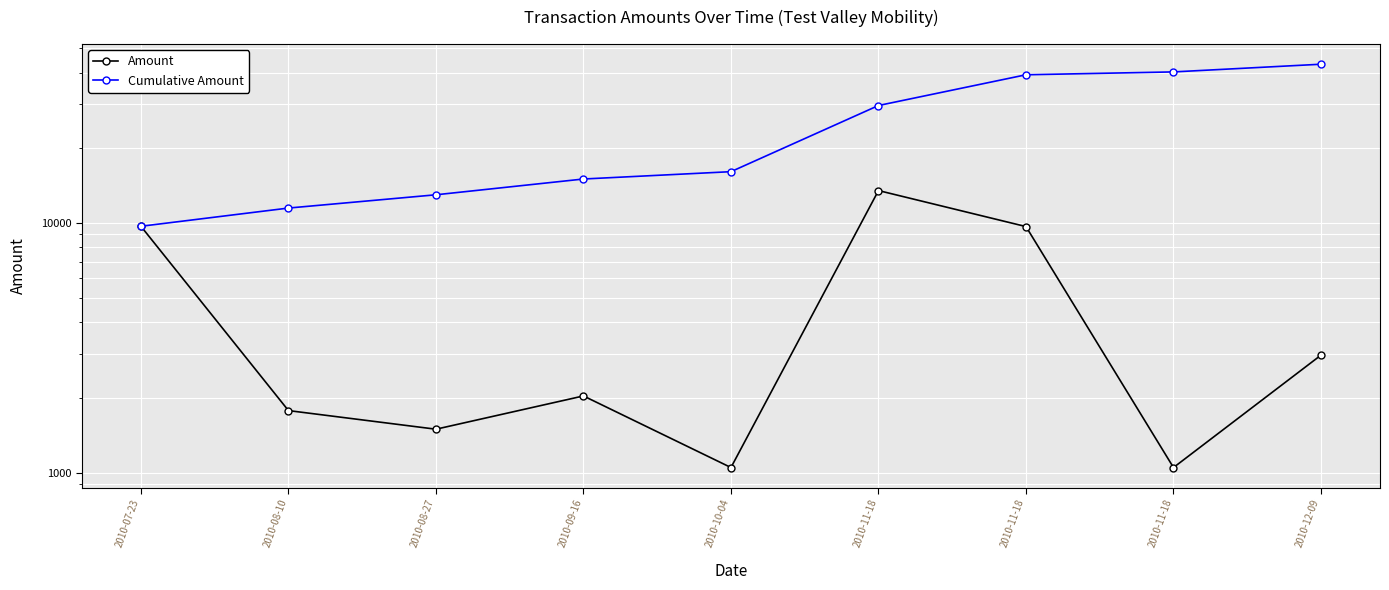

What is the difference between the Amount values at 2010-11-18 and 2010-11-18?

12442.0